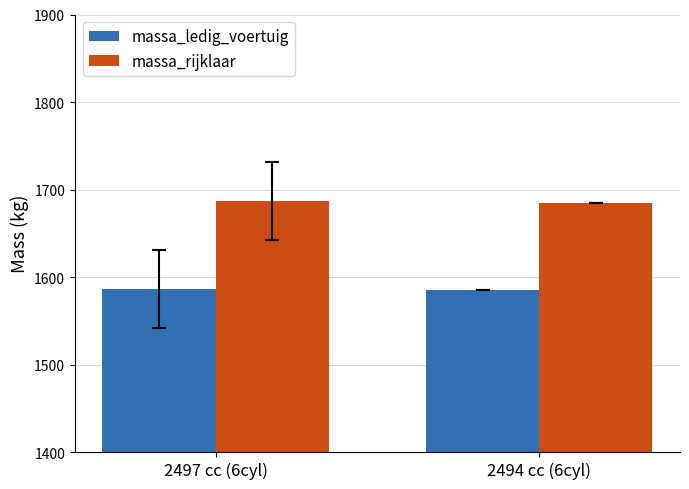

How many distinct data groups are displayed?

2